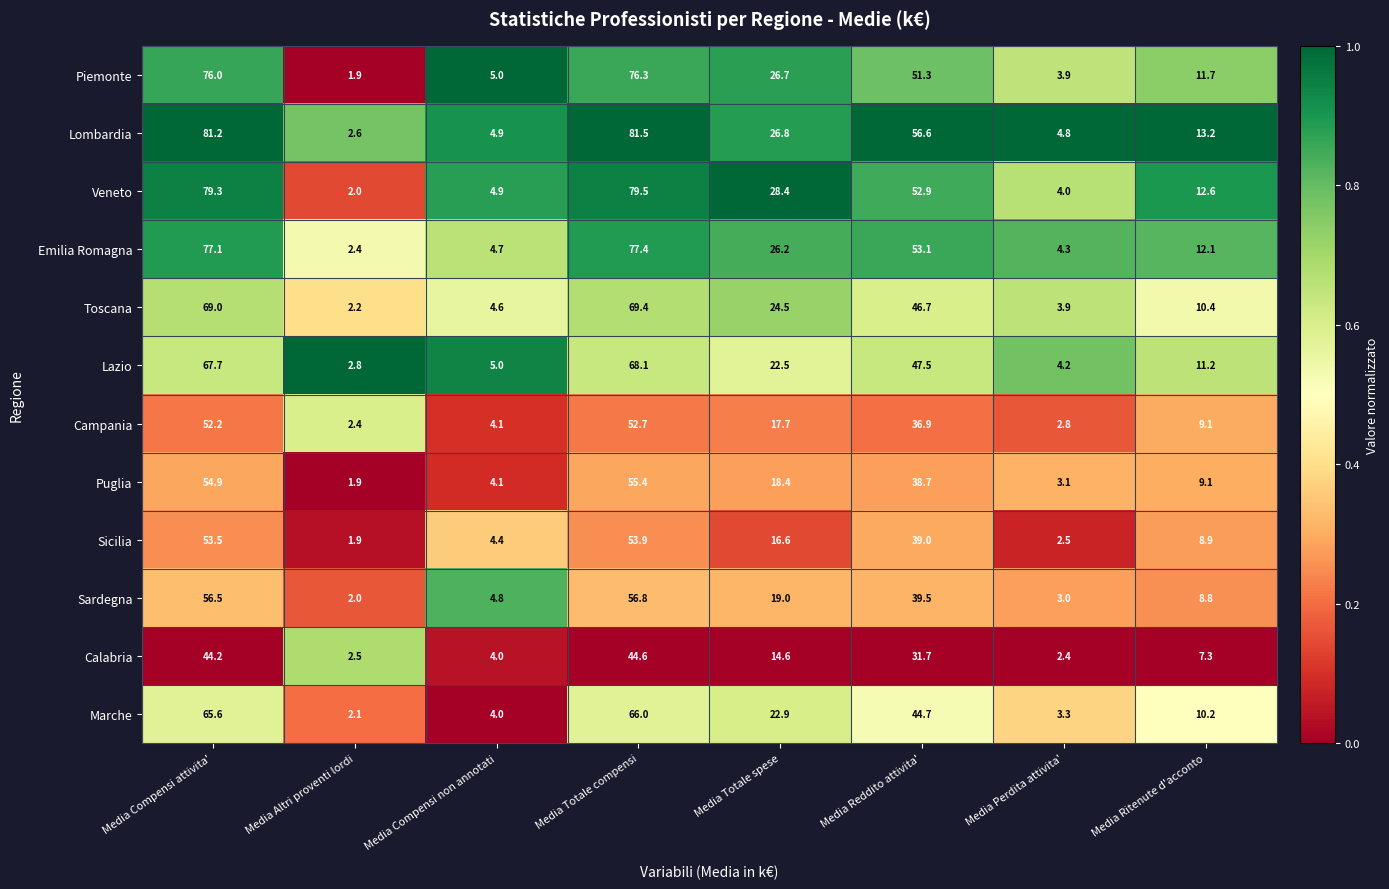

What is the difference between the maximum and minimum values in the Sicilia series?

52.0